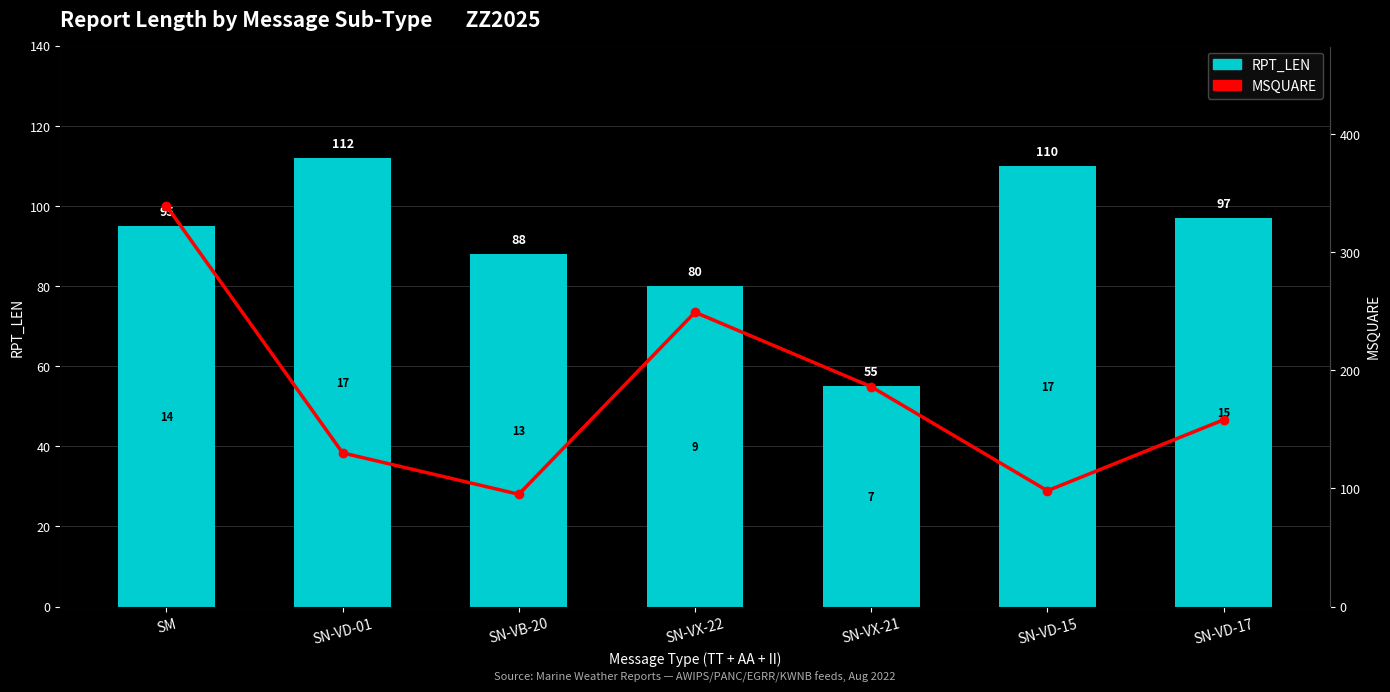

Which series has the largest range (max minus min)?

MSQUARE